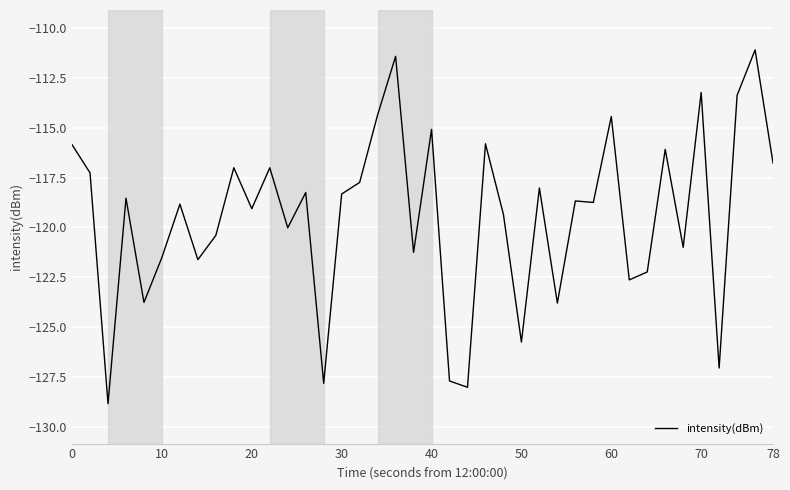

What is the greatest value displayed?

-111.1